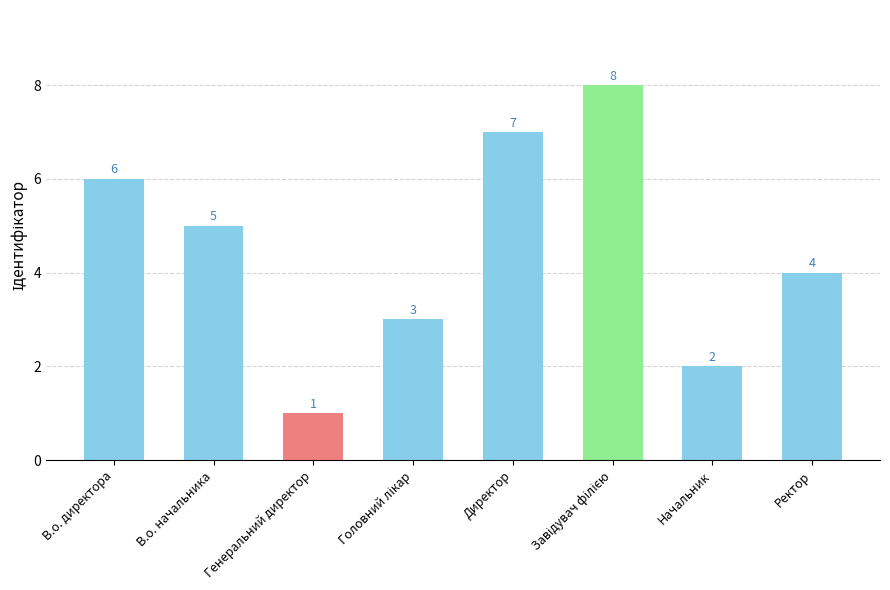

What is the greatest value displayed?

8